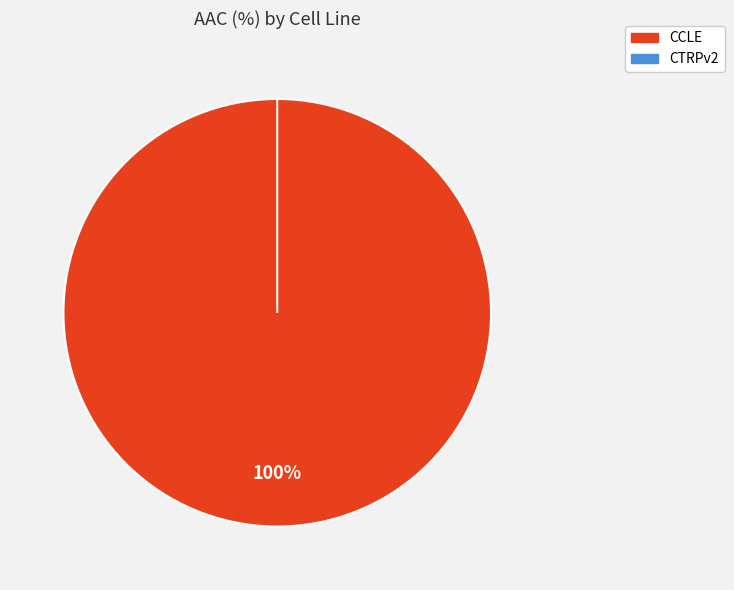

Between CTRPv2 and CCLE, which is larger?

CCLE